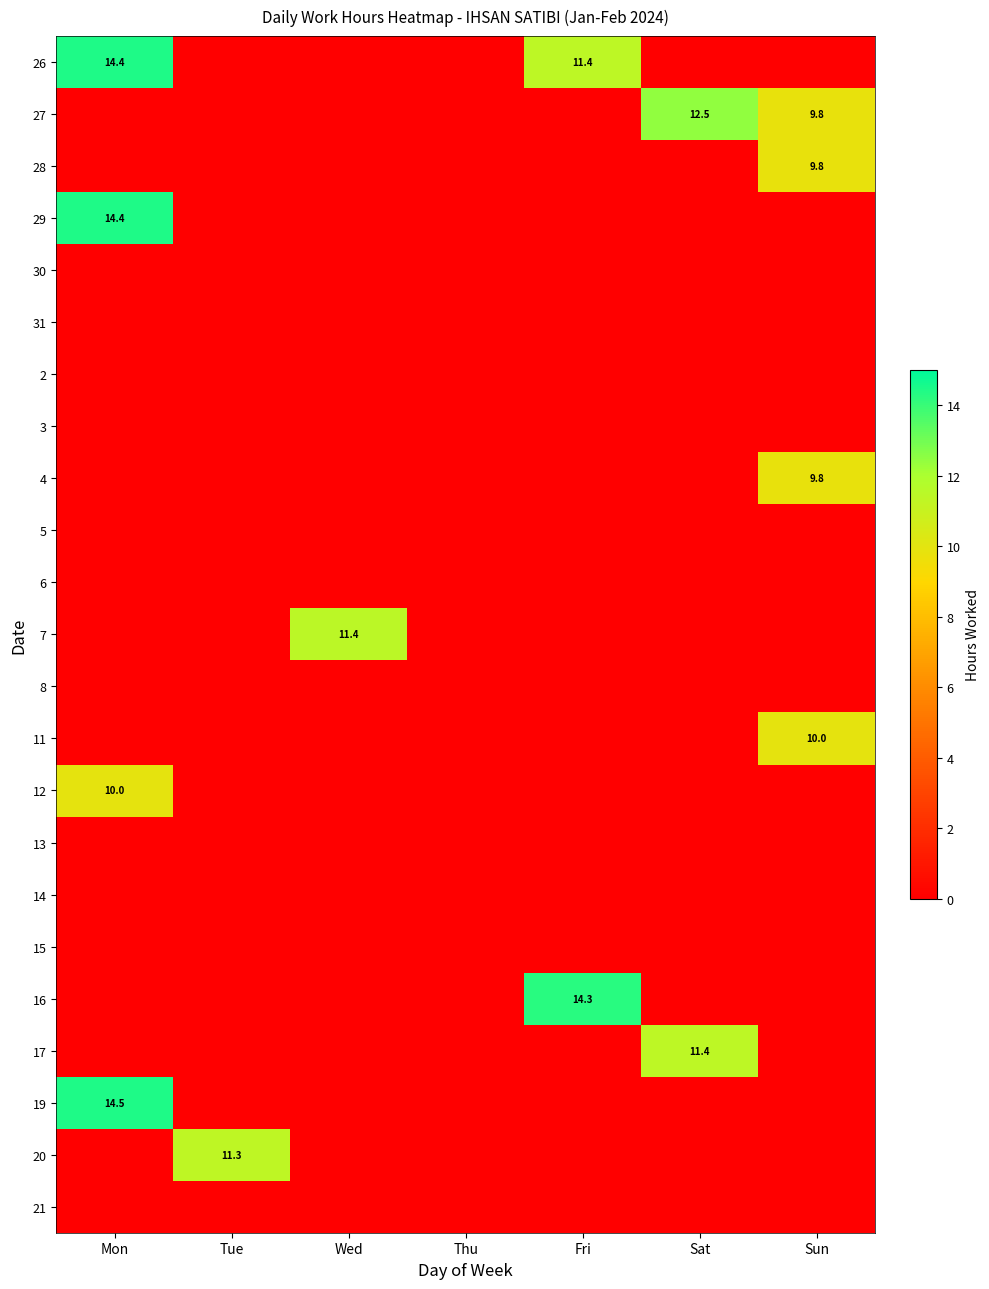

How many distinct data groups are displayed?

23